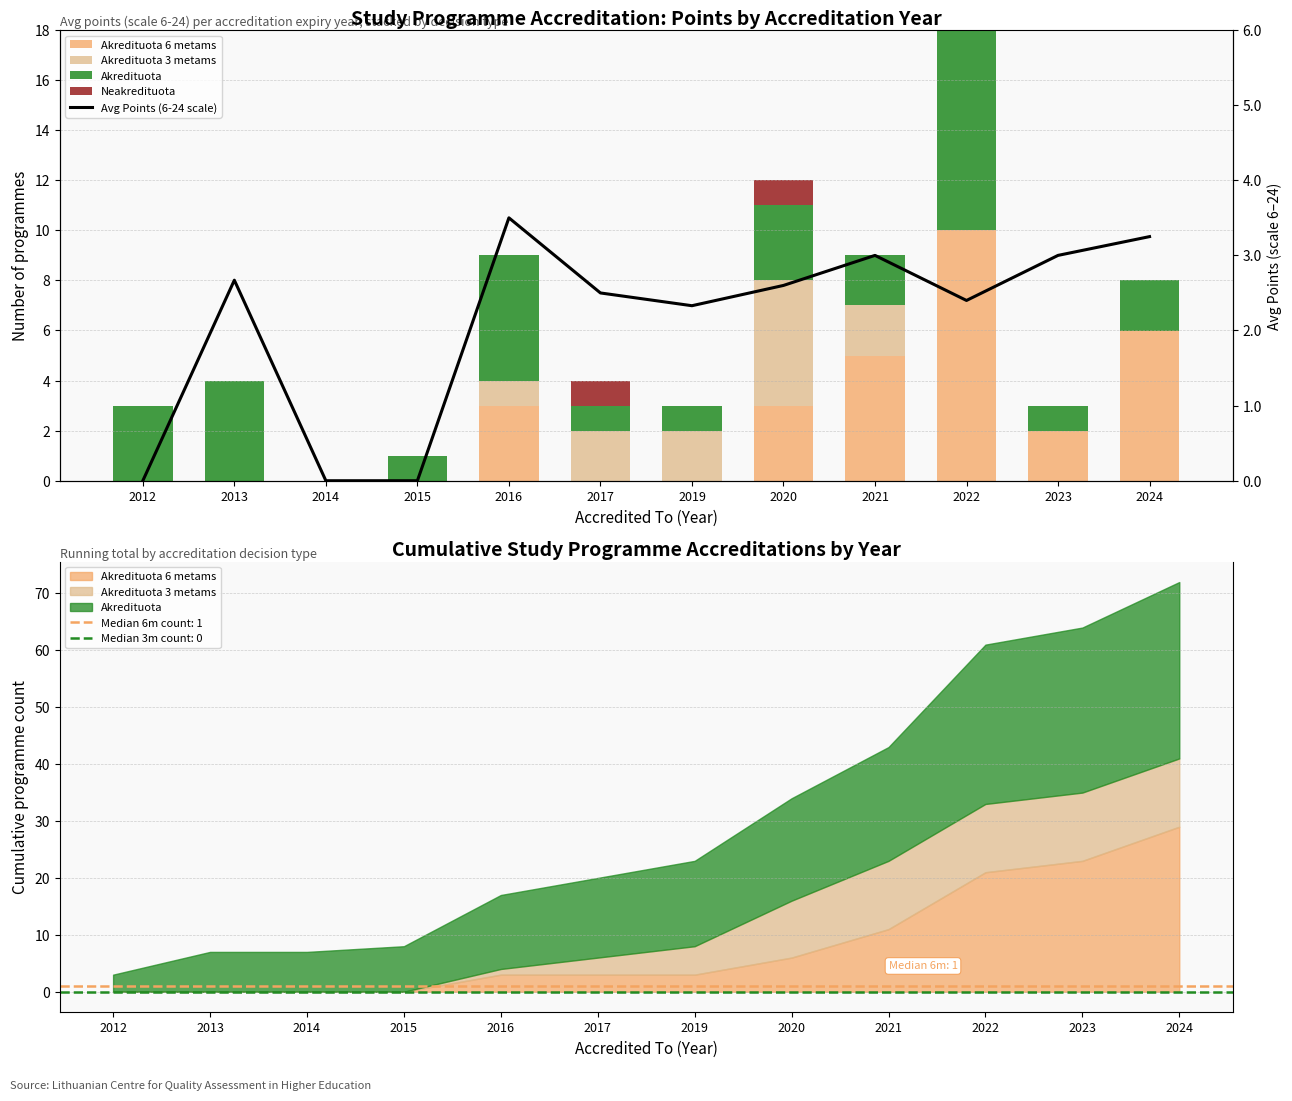

What is the difference between the Akredituota values at 2012 and 2014?

3.0